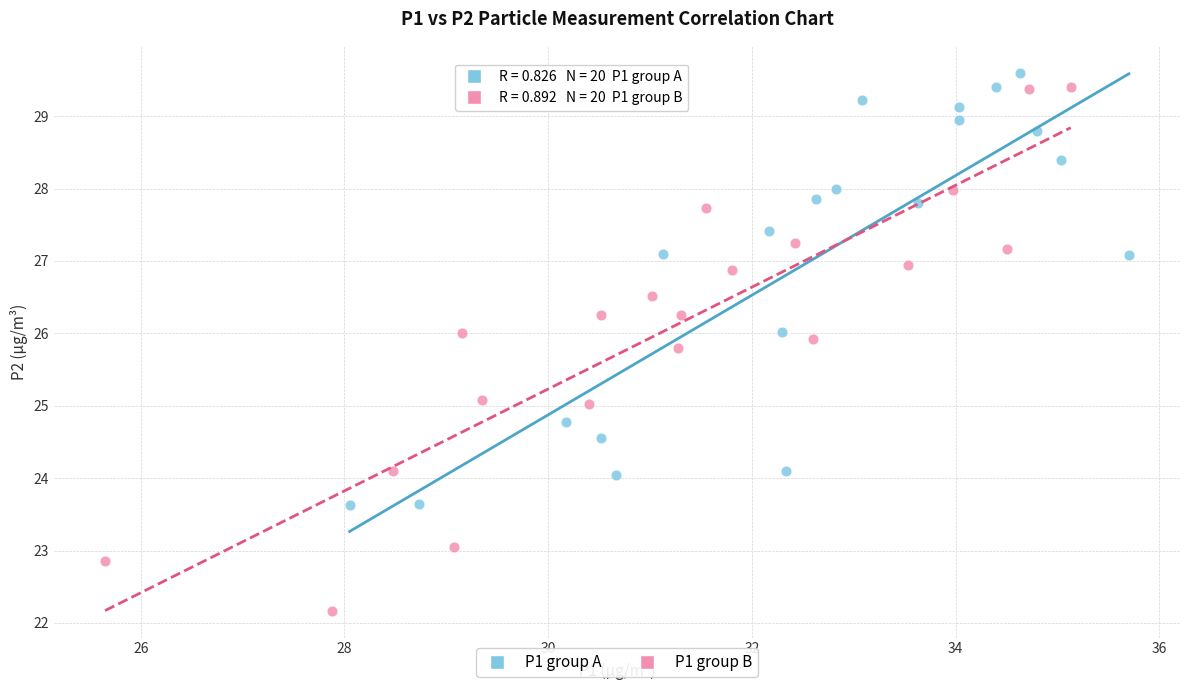

Which series has the largest Y range (max minus min)?

P1 group B